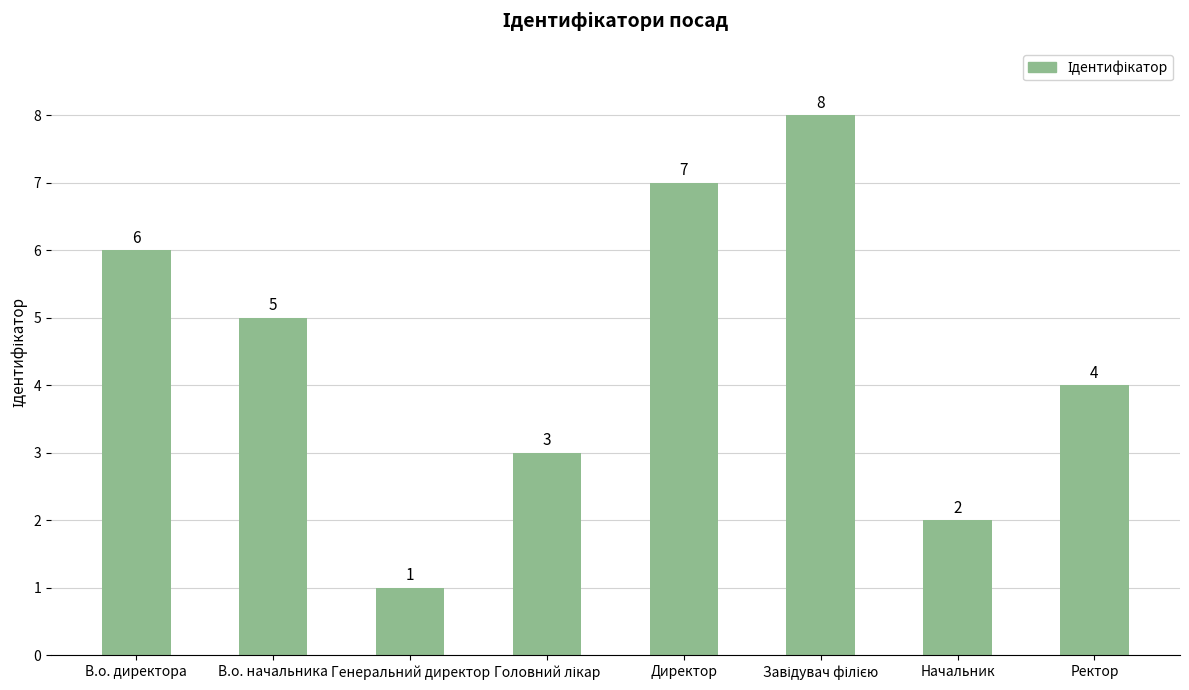

What is the change in value from Начальник to Ректор?

+2